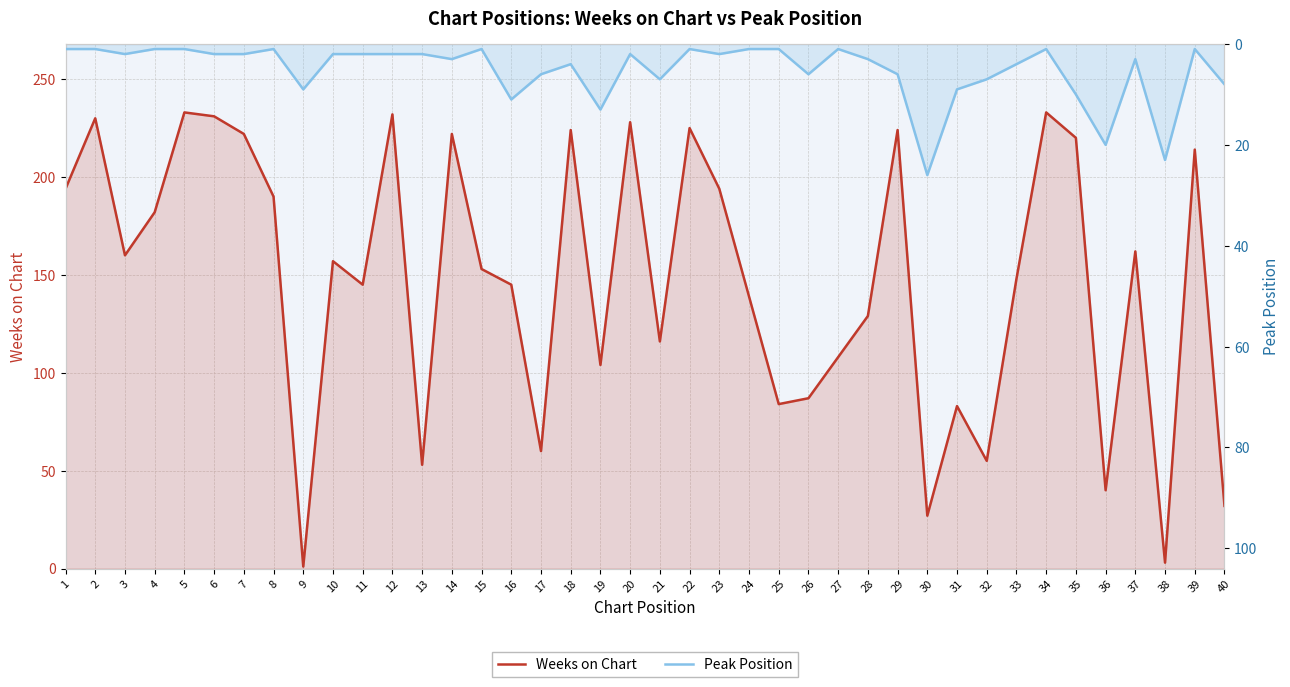

Between which two adjacent categories do Weeks on Chart and Peak Position first intersect?

8 and 9